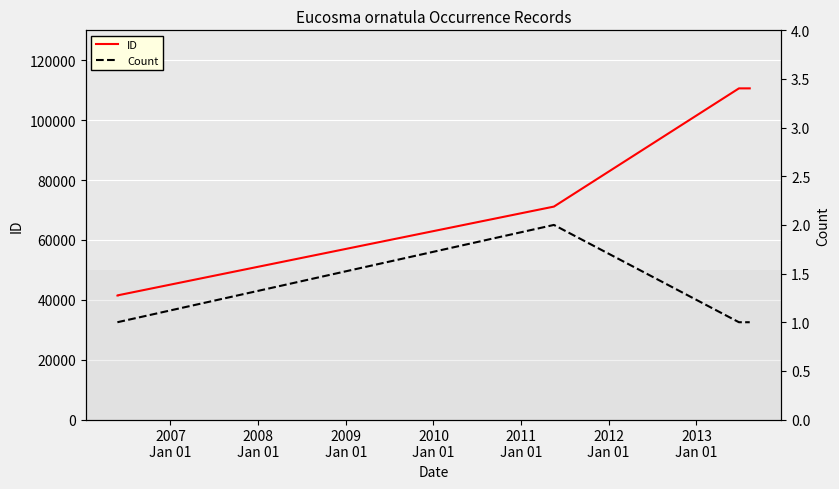

What is the label of the 5th point from the left?

2010
Jan 01